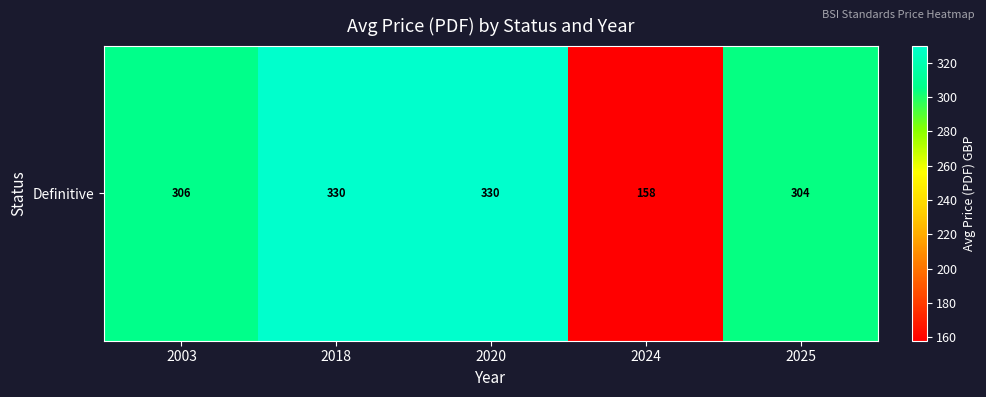

What is the change in value from 2018 to 2024?

-172.0